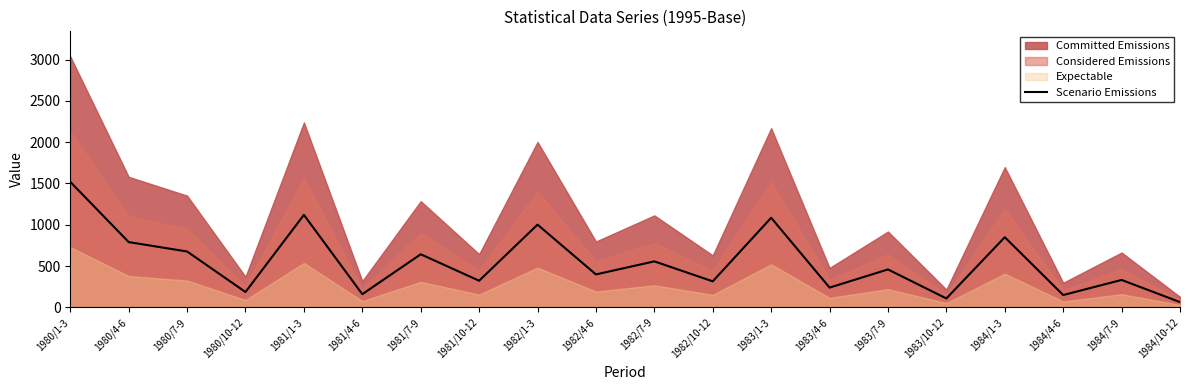

List the labels in order of value, largest first.

1980/1-3, 1981/1-3, 1983/1-3, 1982/1-3, 1984/1-3, 1980/4-6, 1980/7-9, 1981/7-9, 1982/7-9, 1983/7-9, 1982/4-6, 1984/7-9, 1981/10-12, 1982/10-12, 1983/4-6, 1980/10-12, 1981/4-6, 1984/4-6, 1983/10-12, 1984/10-12